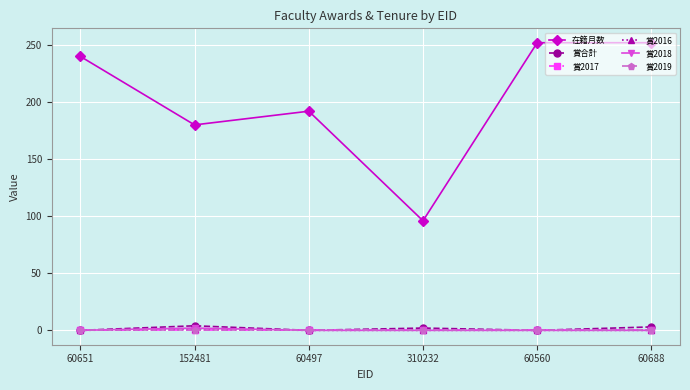

Does the chart have visible grid lines?

Yes